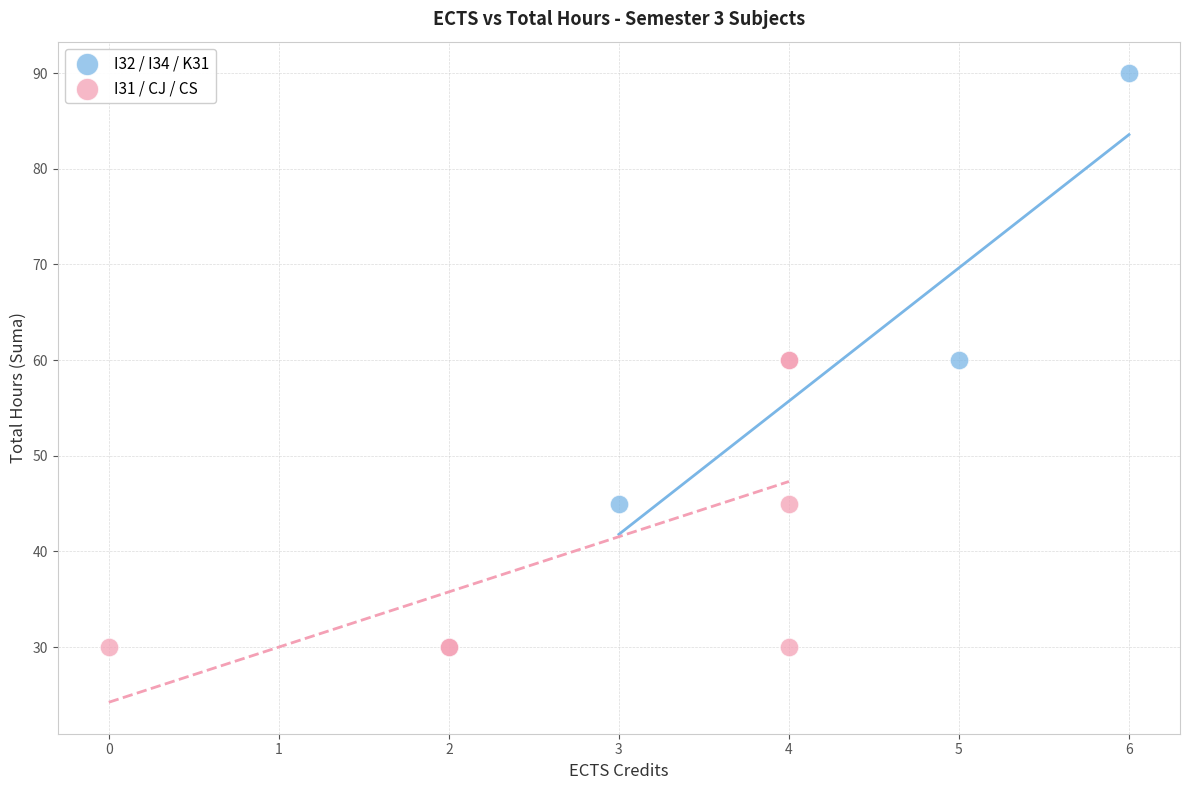

Which series reaches the maximum Y coordinate?

I32 / I34 / K31